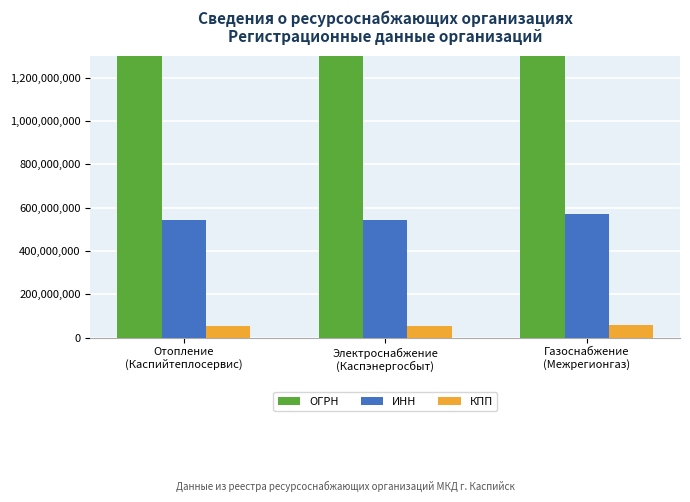

What position from the left is Газоснабжение
(Межрегионгаз)?

3